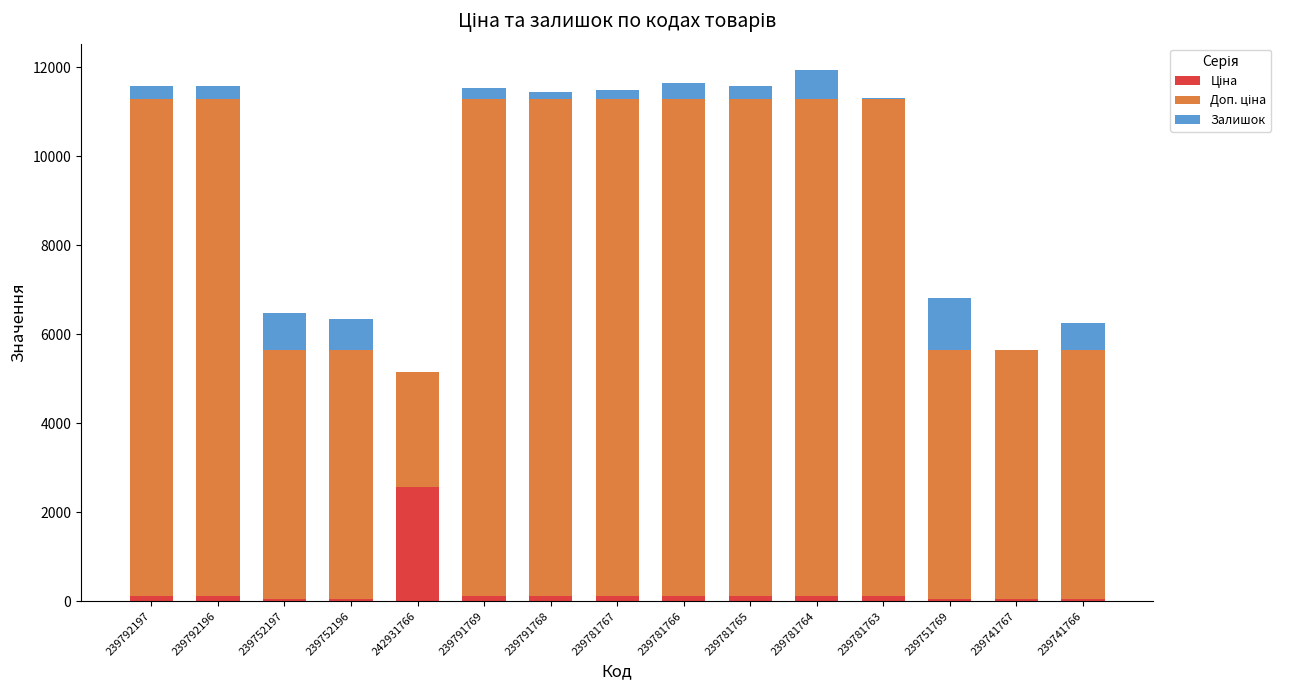

How many distinct data groups are displayed?

3